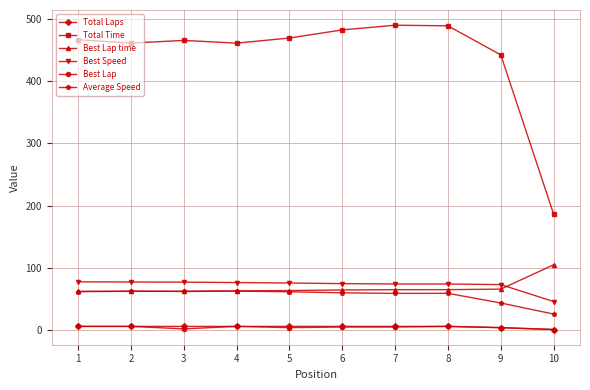

Does the chart have visible grid lines?

Yes